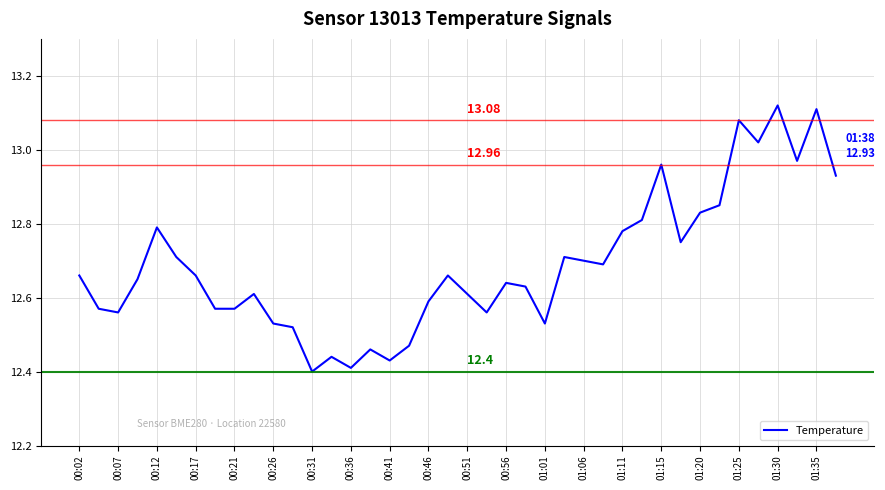

What is the difference between the maximum and minimum values?

0.7